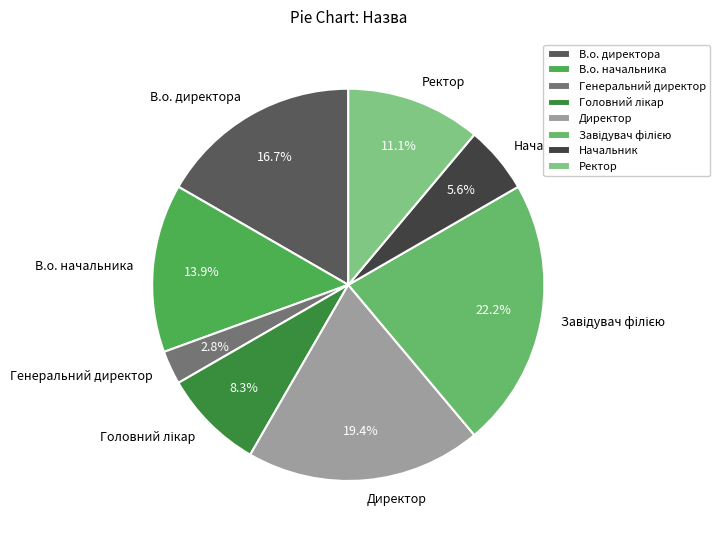

What is the ratio of the value at Ректор to the value at В.о. начальника?

0.8